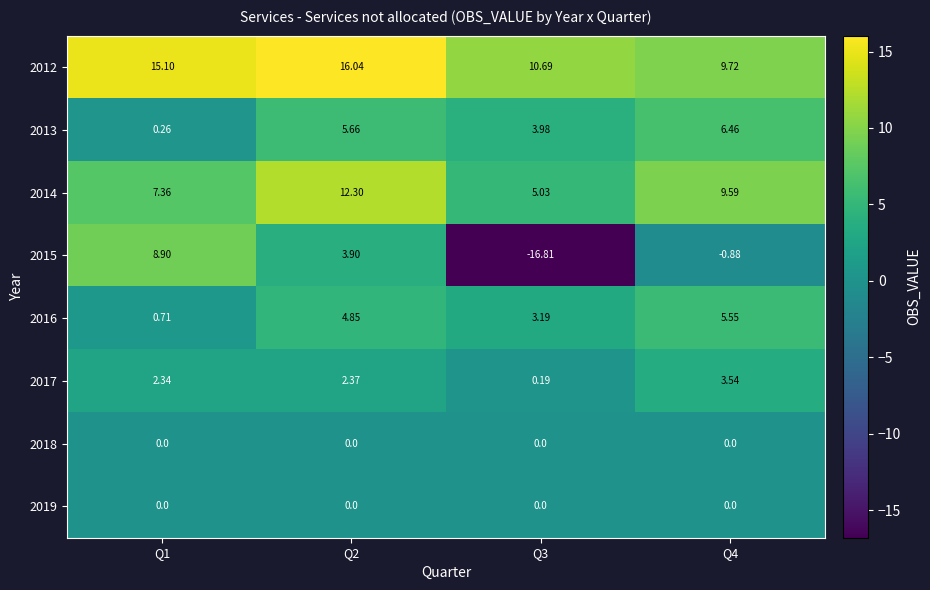

What is the spread (max minus min) of values at Q3?

27.5